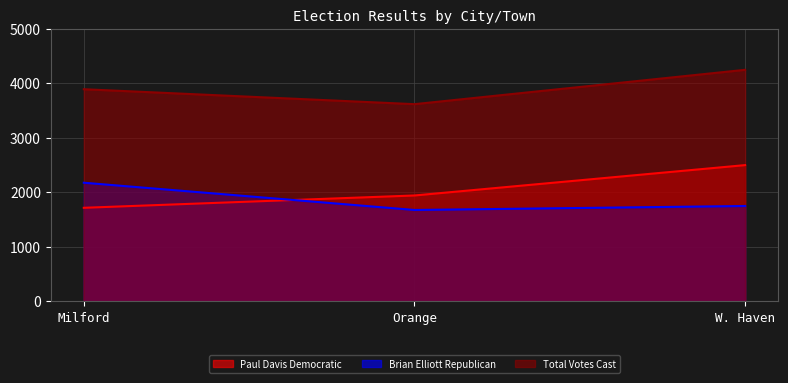

True or false: Brian Elliott Republican has a value of 1748 at W. Haven.

True